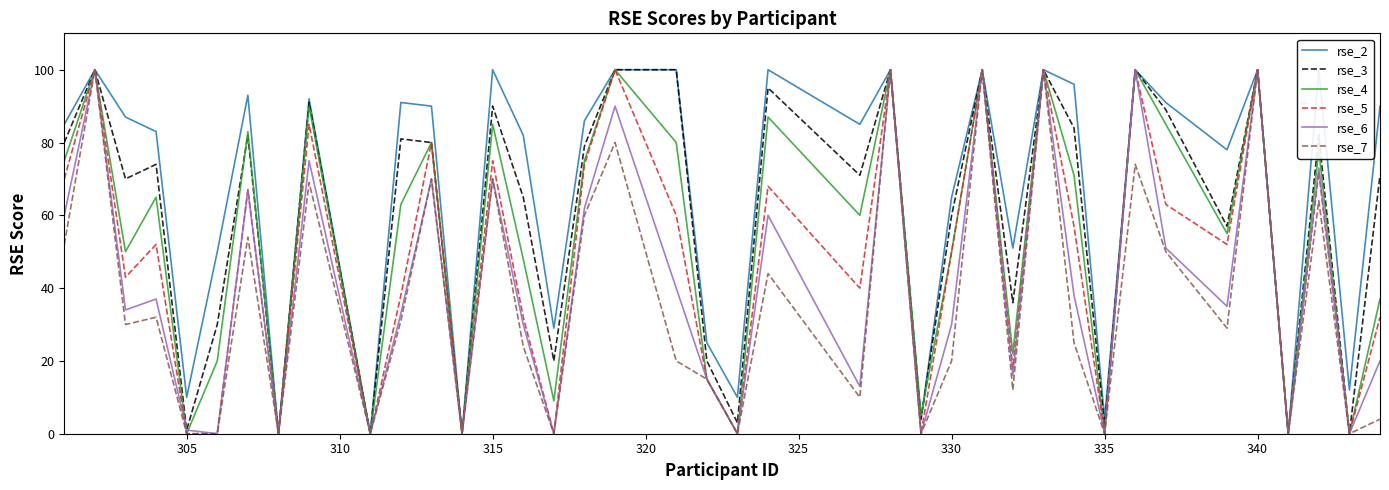

Reading left to right, list all the values displayed in this chart.

rse_2: 85	100	87	83	10	50	93	0	92	0	91	90	0	100	82	29	86	100	100	25	10	100	85	100	4	65	100	51	100	96	4	100	91	78	100	0	100	12	90
rse_3: 80	100	70	74	1	30	82	0	91	0	81	80	0	90	65	20	79	100	100	20	3	95	71	100	4	60	100	36	100	84	2	100	89	57	100	0	82	0	71
rse_4: 75	100	50	65	0	20	83	0	90	0	63	80	0	85	48	9	75	100	80	15	0	87	60	100	5	50	100	22	100	71	0	100	85	55	100	0	78	0	37
rse_5: 70	100	43	52	0	0	67	0	85	0	38	80	0	75	32	0	74	100	60	15	0	68	40	100	0	50	100	18	100	57	0	100	63	52	100	0	72	0	32
rse_6: 60	100	34	37	1	0	67	0	75	0	33	70	0	70	30	0	62	90	40	15	0	60	13	100	0	30	100	16	100	38	0	100	51	35	100	0	73	0	20
rse_7: 52	100	30	32	0	0	54	0	69	0	31	70	0	70	24	0	60	80	20	15	0	44	10	100	0	20	100	12	100	25	0	74	50	29	100	0	64	0	4